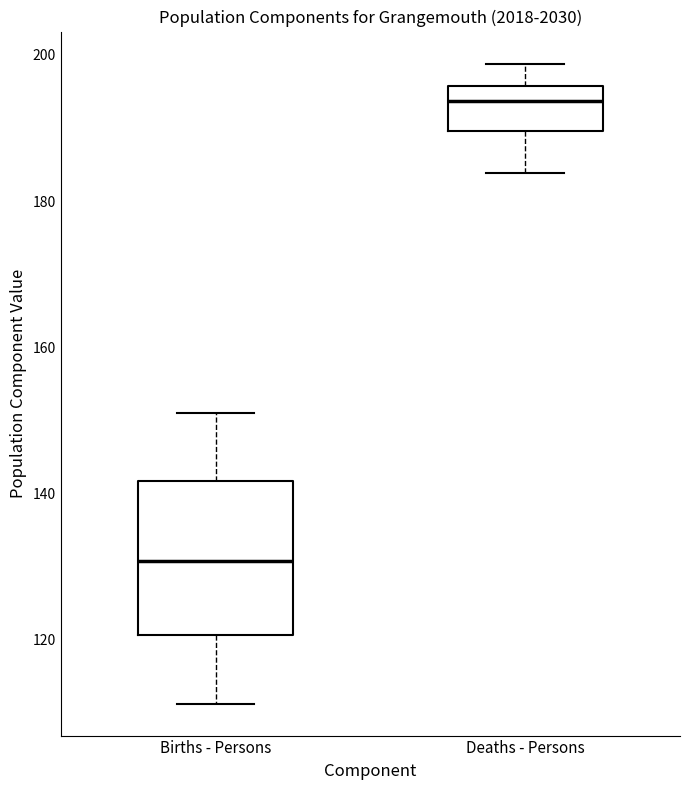

Reading left to right, read every box against the y-axis: the position of its median line, the range the box covers, and the ends of its whiskers. The values are not printed on the chart, so give them approximately, as read against the axis.

Births - Persons: median 130, box 120 to 142, whiskers 112 to 152
Deaths - Persons: median 194, box 190 to 196, whiskers 184 to 198